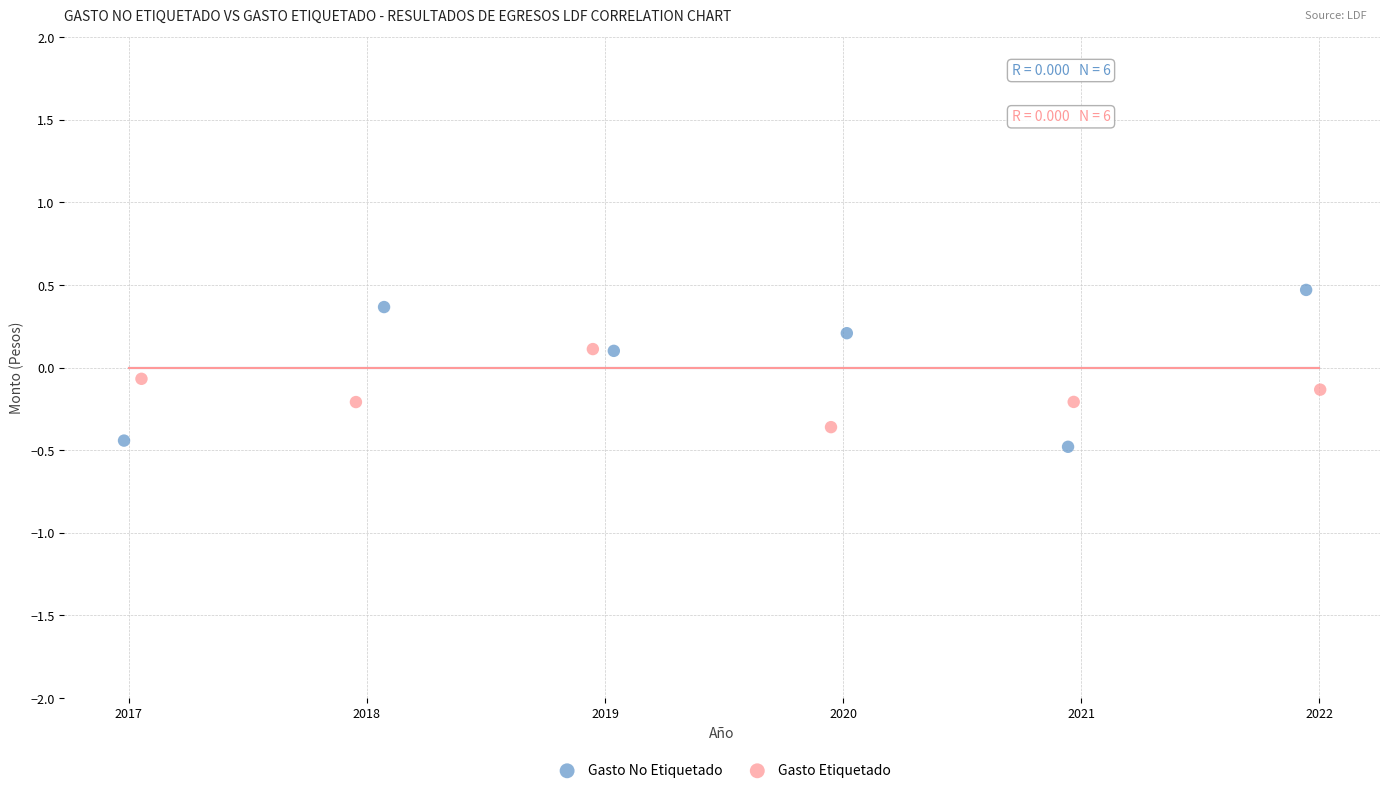

Which series contains the lowest Y value?

Gasto No Etiquetado